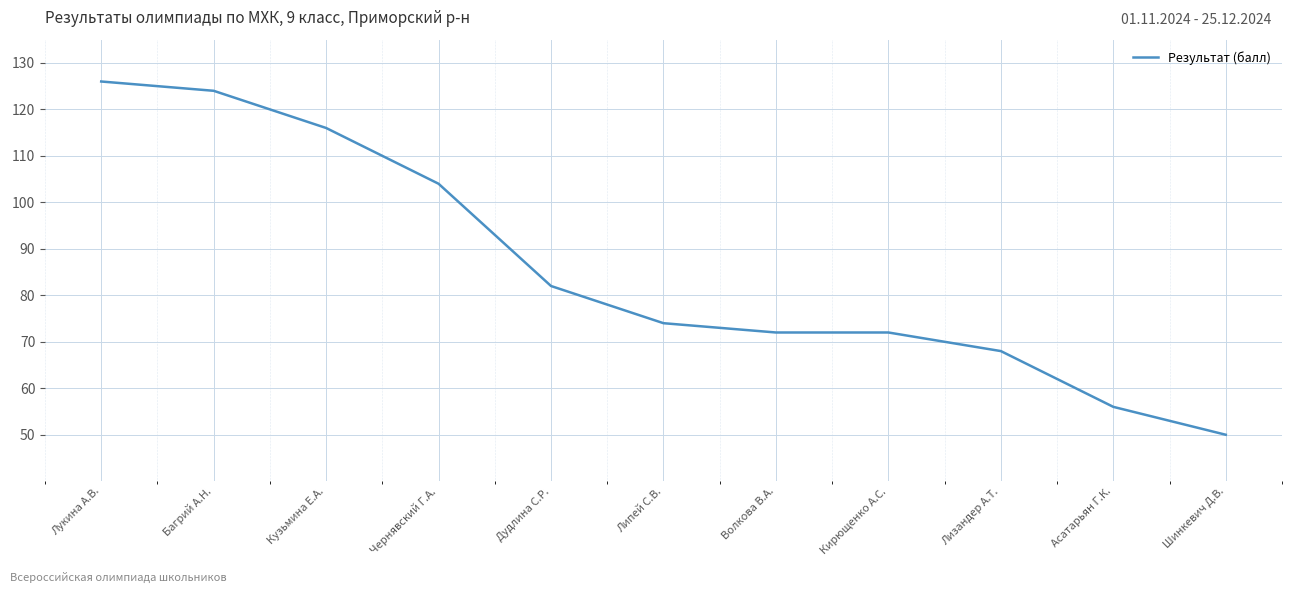

Which label corresponds to the smallest value in the chart?

Шинкевич Д.В.